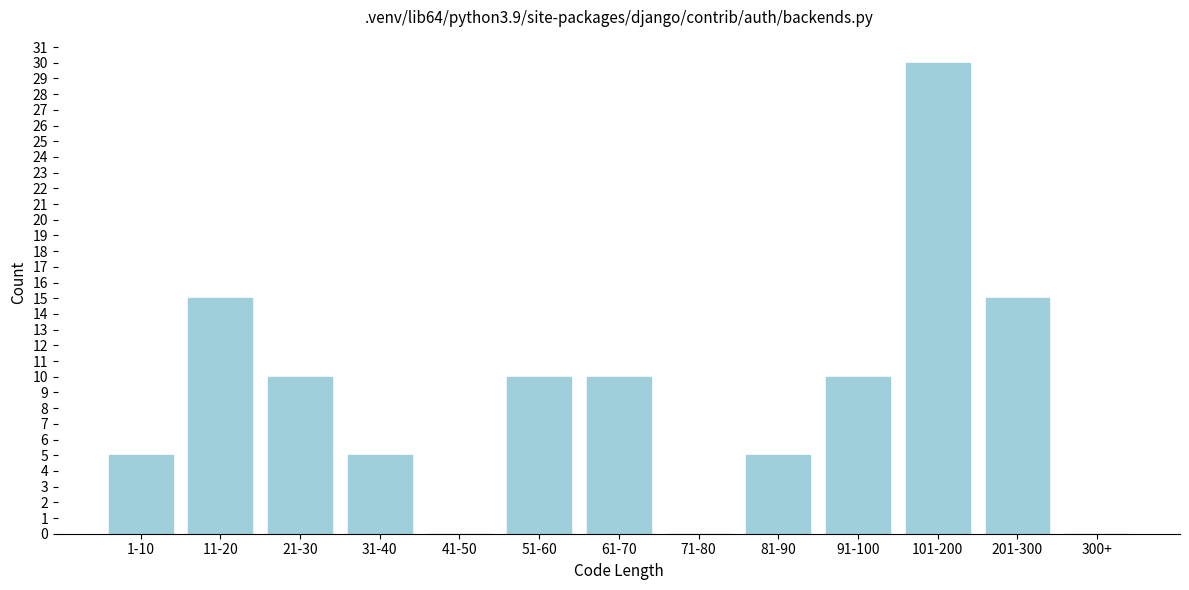

Reading right to left, extract all data points from this chart.

300+=0	201-300=15	101-200=30	91-100=10	81-90=5	71-80=0	61-70=10	51-60=10	41-50=0	31-40=5	21-30=10	11-20=15	1-10=5